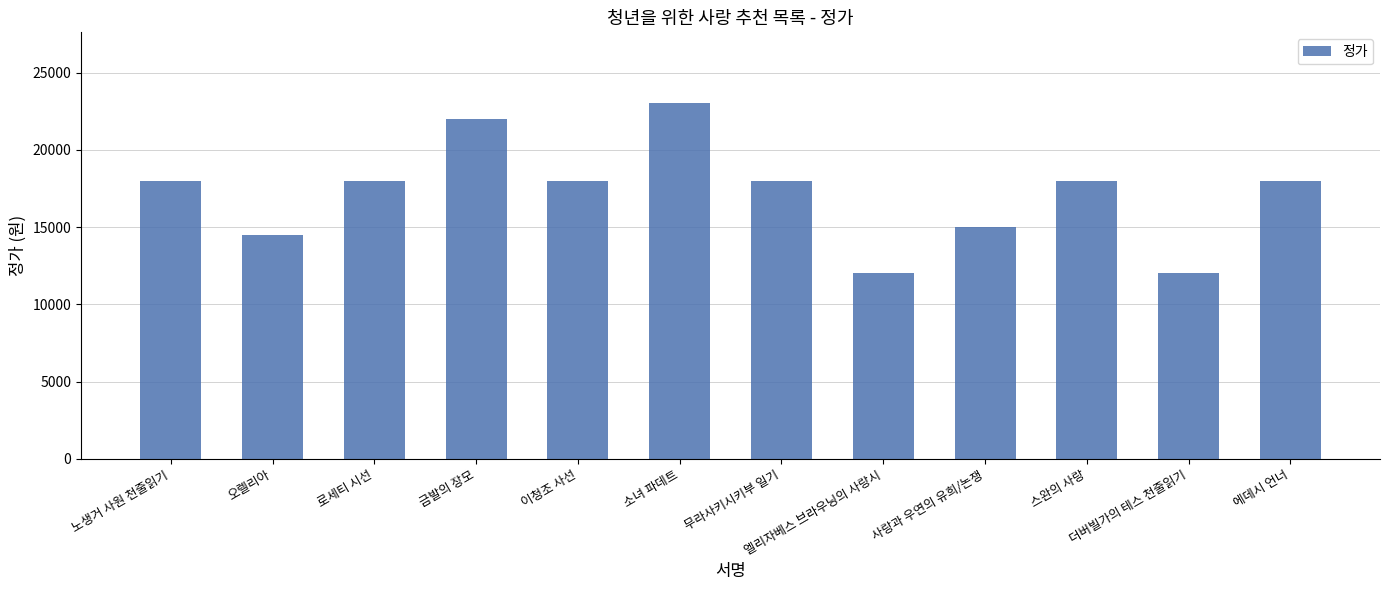

The value at 로세티 시선 is 27015. True or false?

False